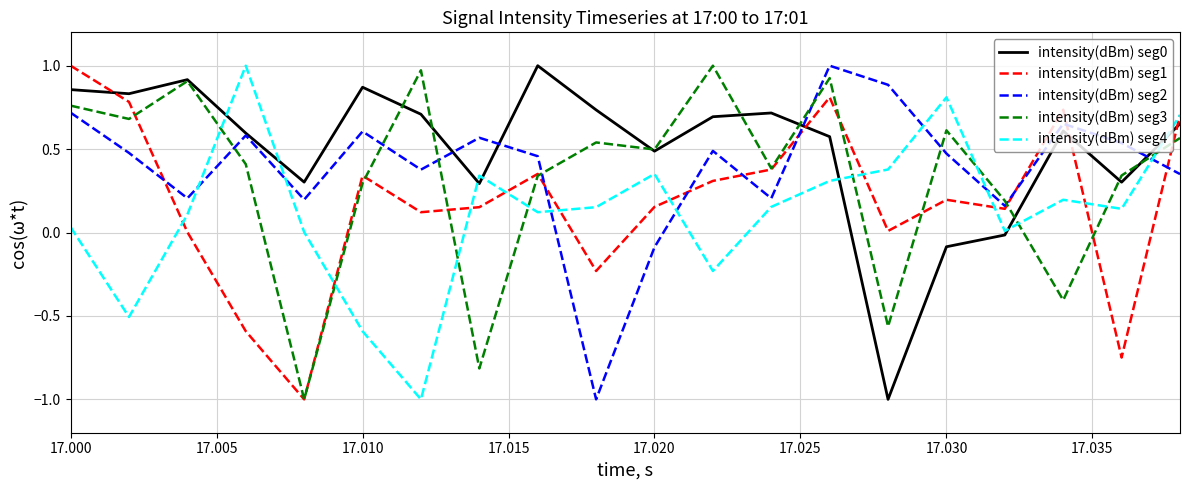

What is the lowest value of the intensity(dBm) seg1 series?

-1.0